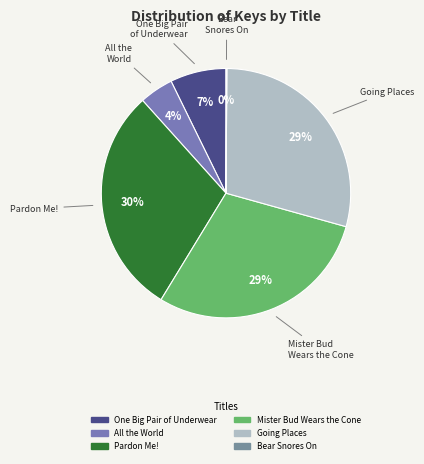

Does any single category account for the majority?

No